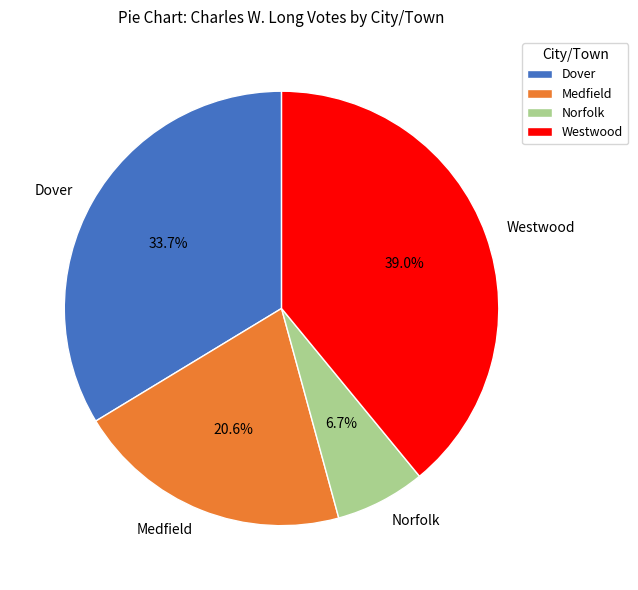

To the nearest percent, what is the average slice percentage?

25%